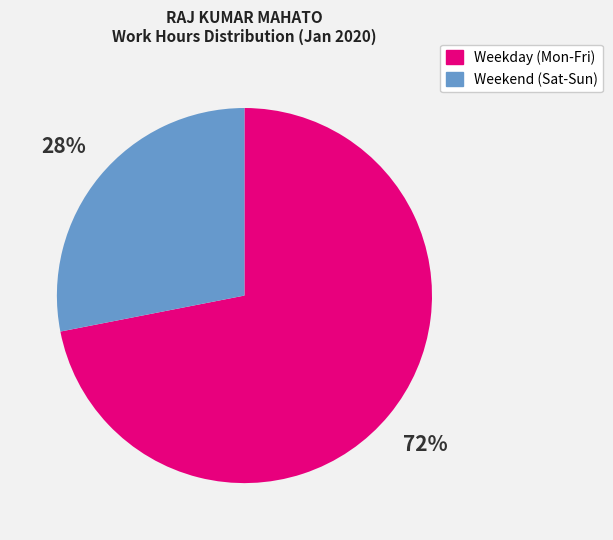

Is the sum of Weekend (Sat-Sun) and Weekday (Mon-Fri) greater than half?

Yes